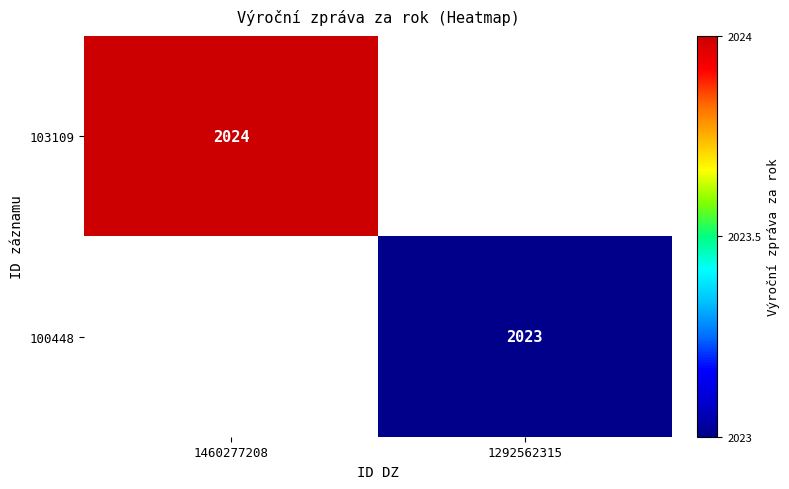

The value of 103109 at 1460277208 is 1303. True or false?

False